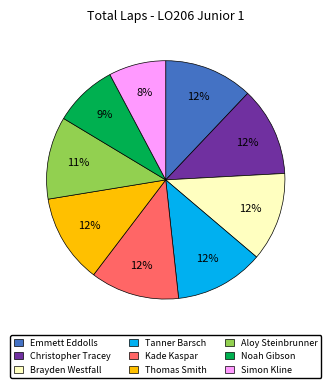

Which has a higher value, Thomas Smith or Aloy Steinbrunner?

Thomas Smith